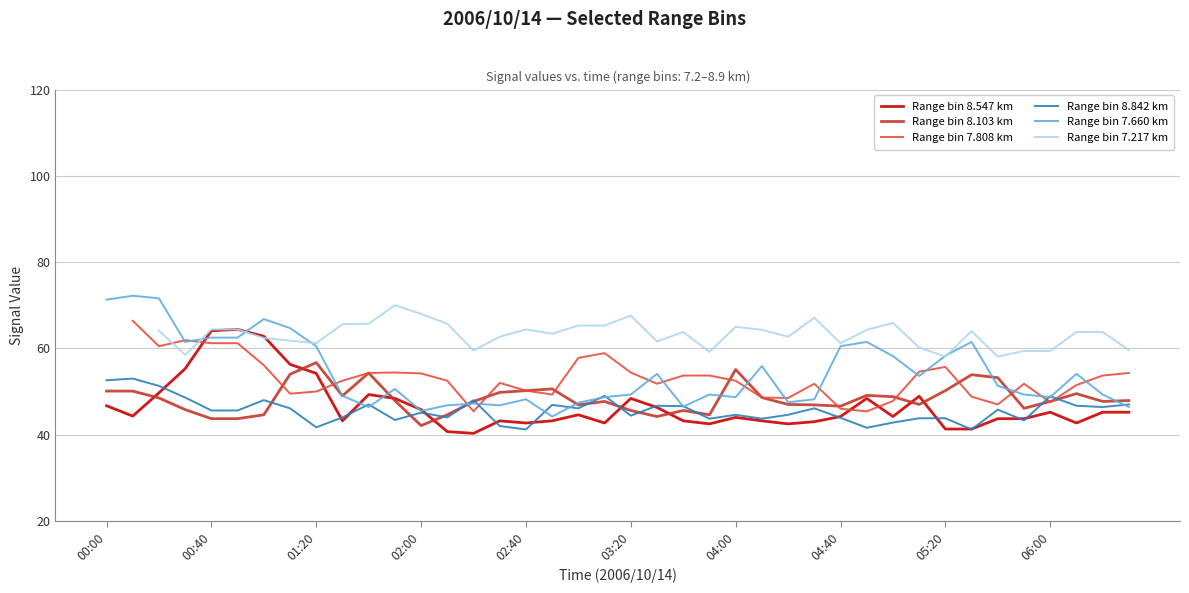

At 29, list the series in order from smallest to largest.

Range bin 8.842 km, Range bin 7.808 km, Range bin 8.547 km, Range bin 8.103 km, Range bin 7.660 km, Range bin 7.217 km